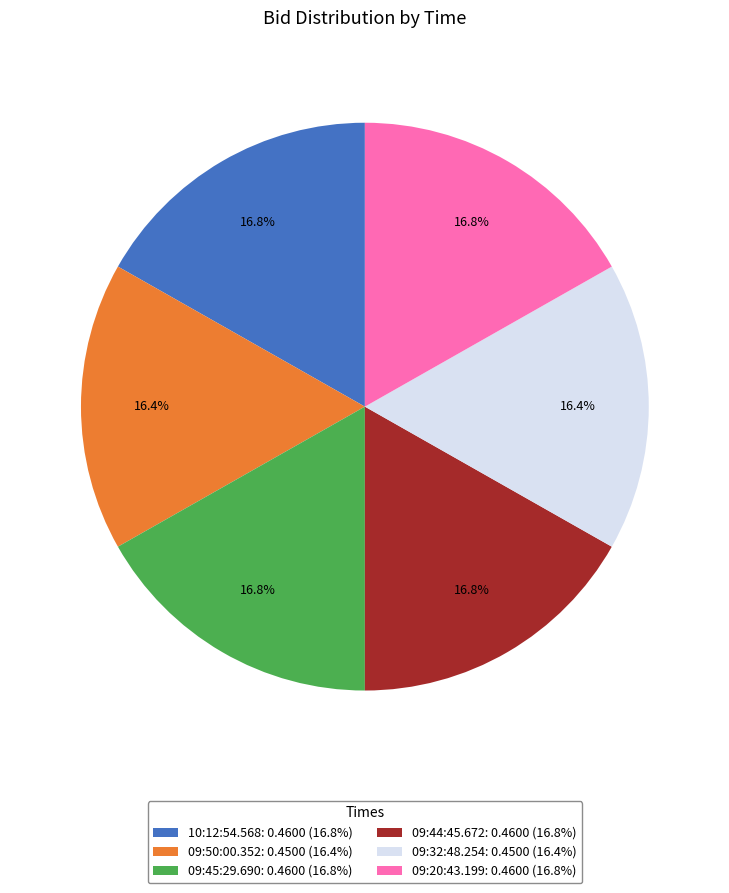

To the nearest percent, what is the average slice percentage?

17%